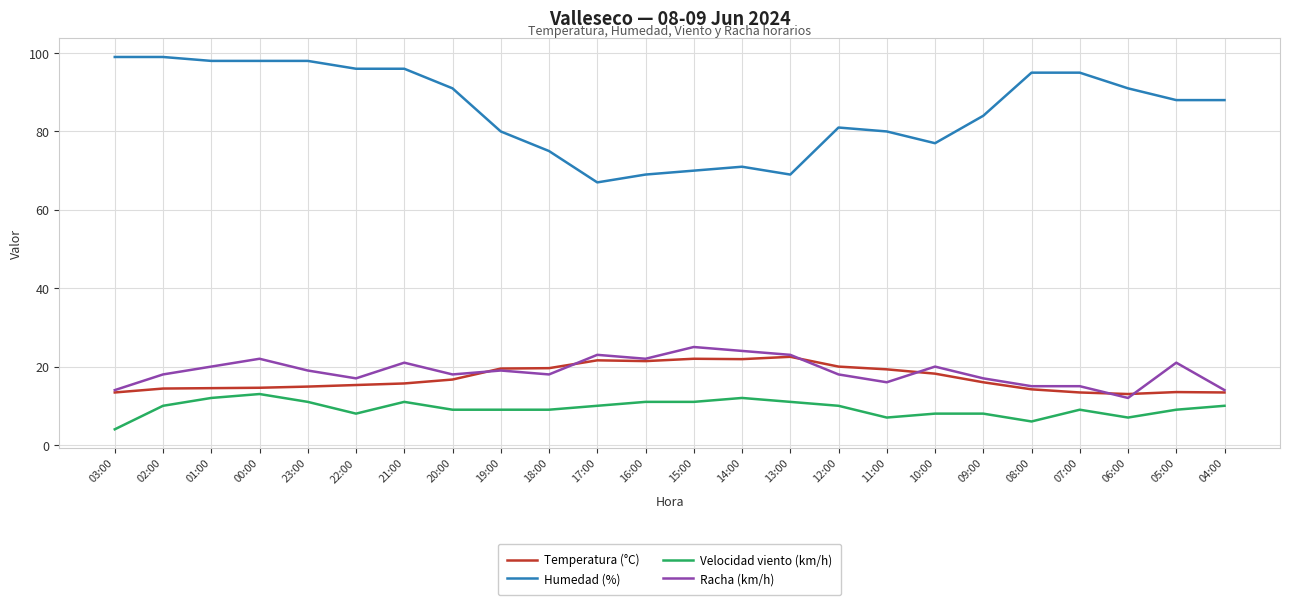

The value of Racha (km/h) at 04:00 is 14.0. True or false?

True